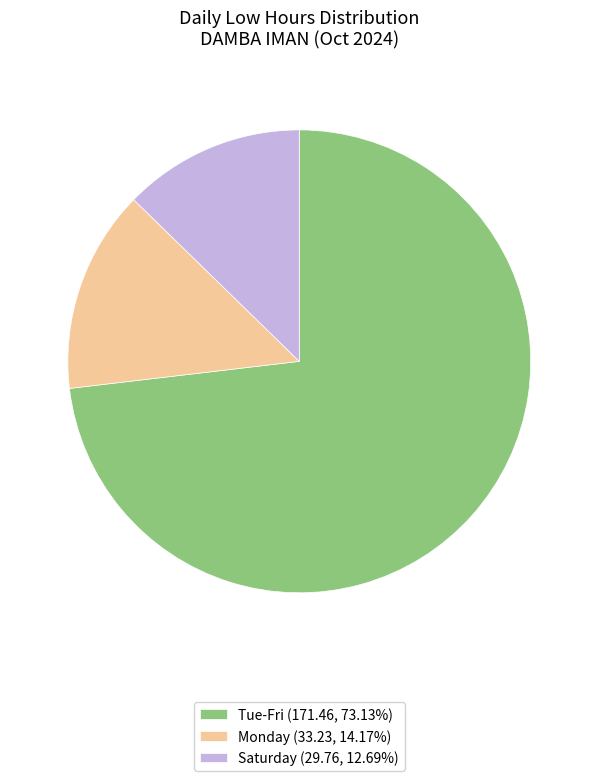

Is the sum of Tue-Fri (171.46, 73.13%) and Saturday (29.76, 12.69%) greater than half?

Yes